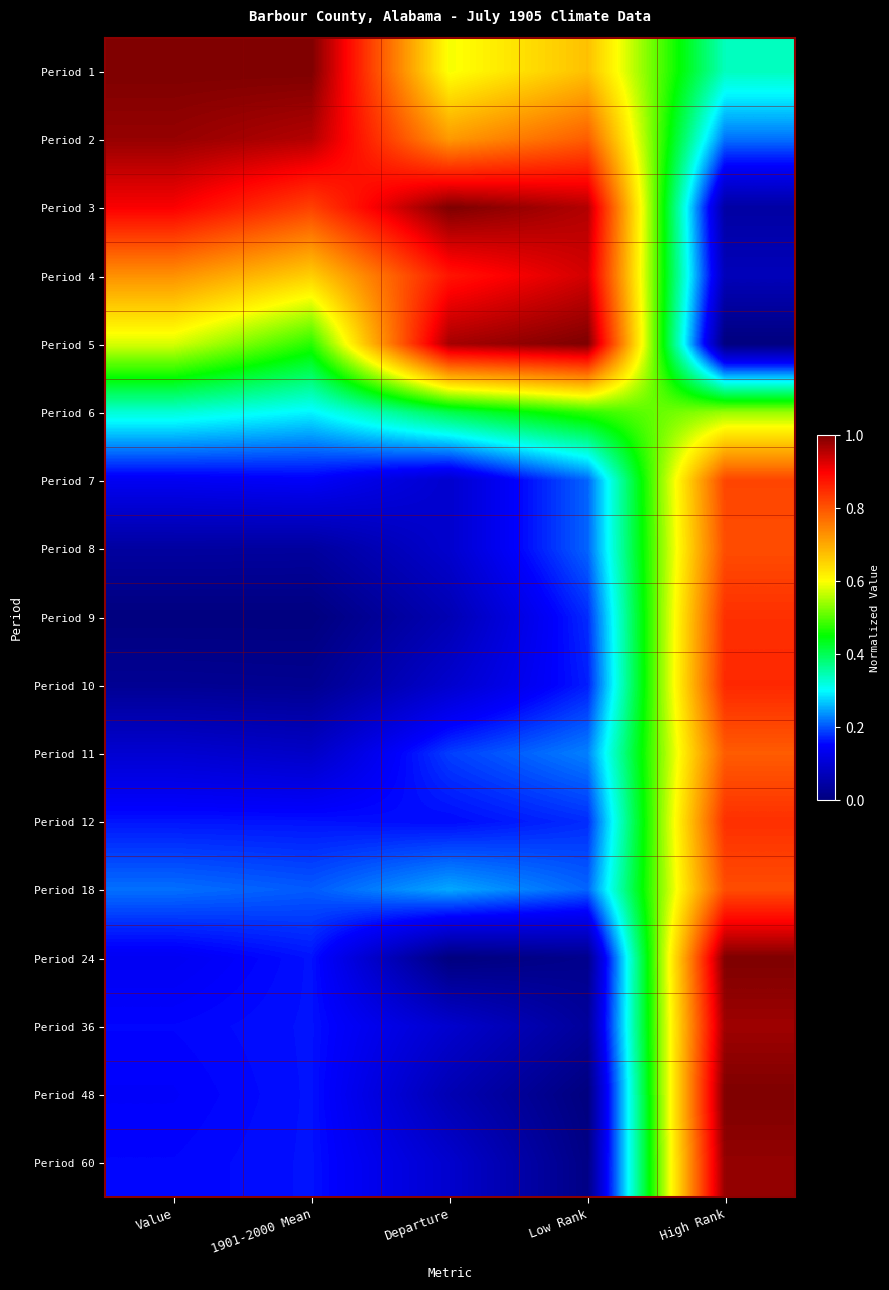

What is the greatest value displayed?

1.0